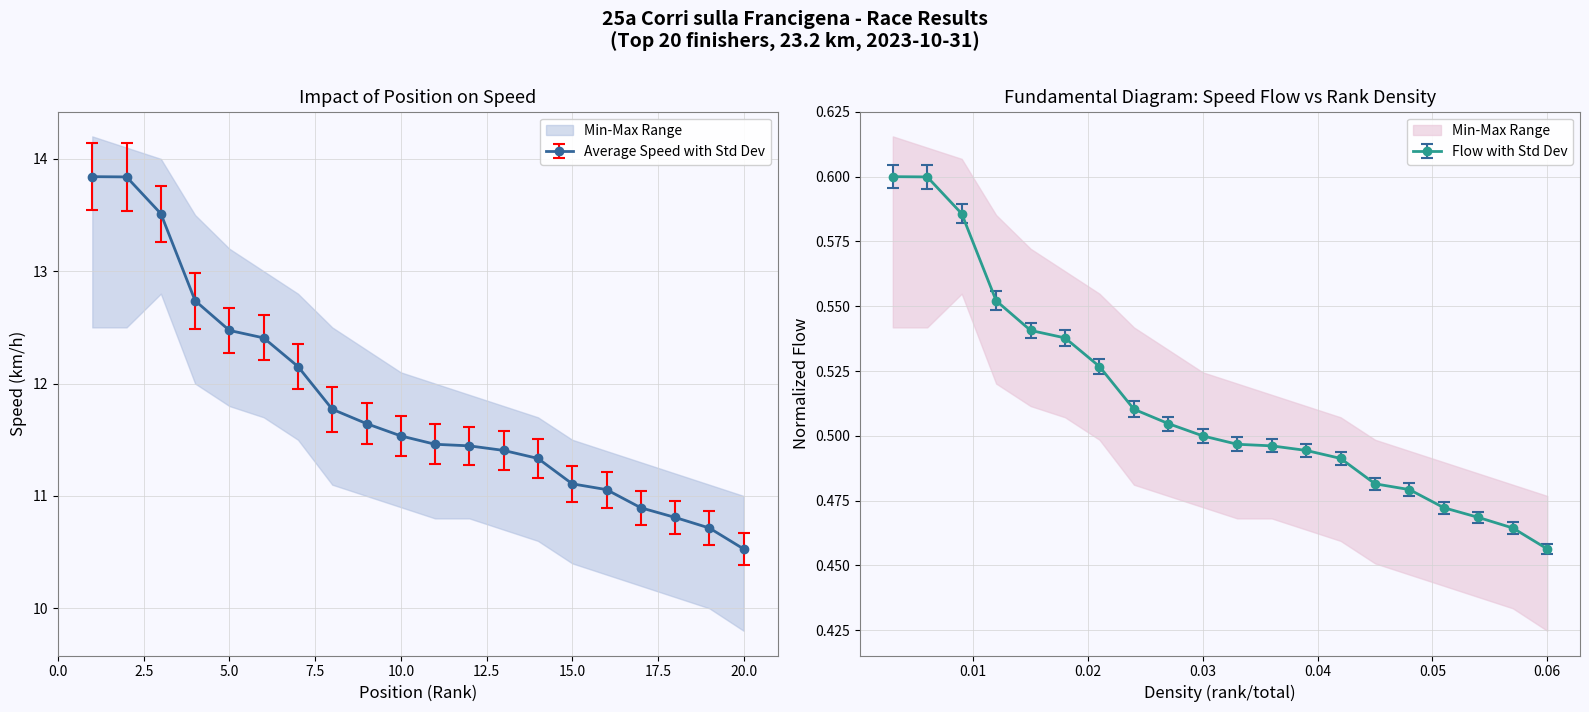

At which label does Speed_min reach its minimum?

20